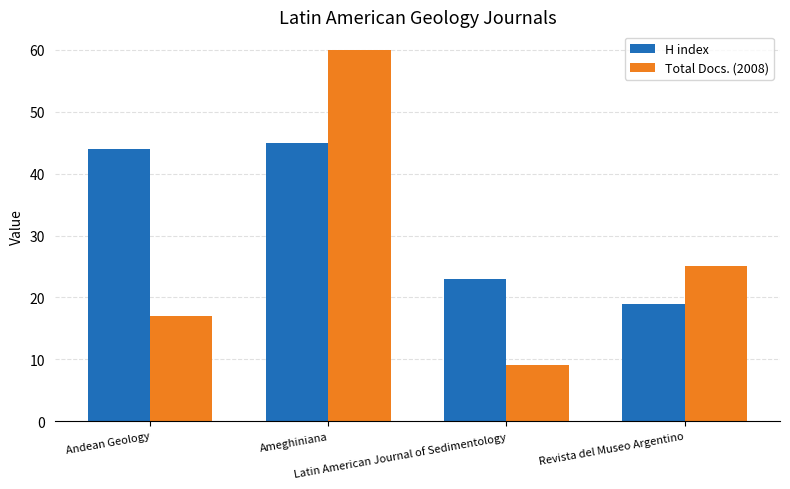

Where does the Total Docs. (2008) series first go above 25?

Ameghiniana